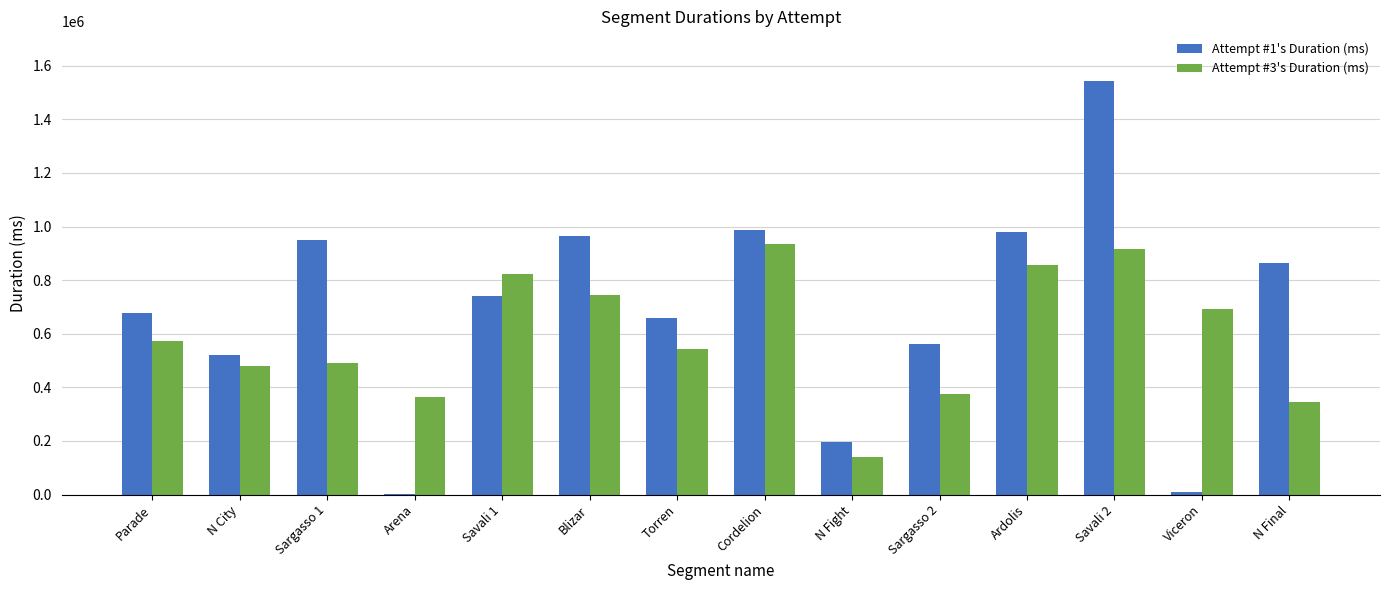

Which category has the highest value across all series?

Savali 2